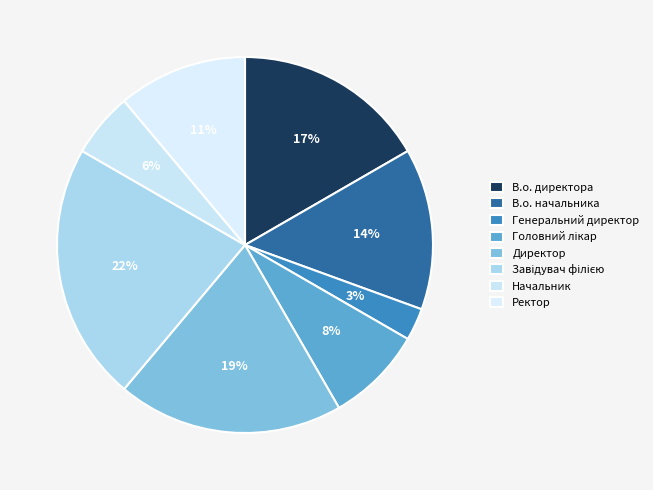

What is the ratio of the value at В.о. начальника to the value at Завідувач філією?

0.6